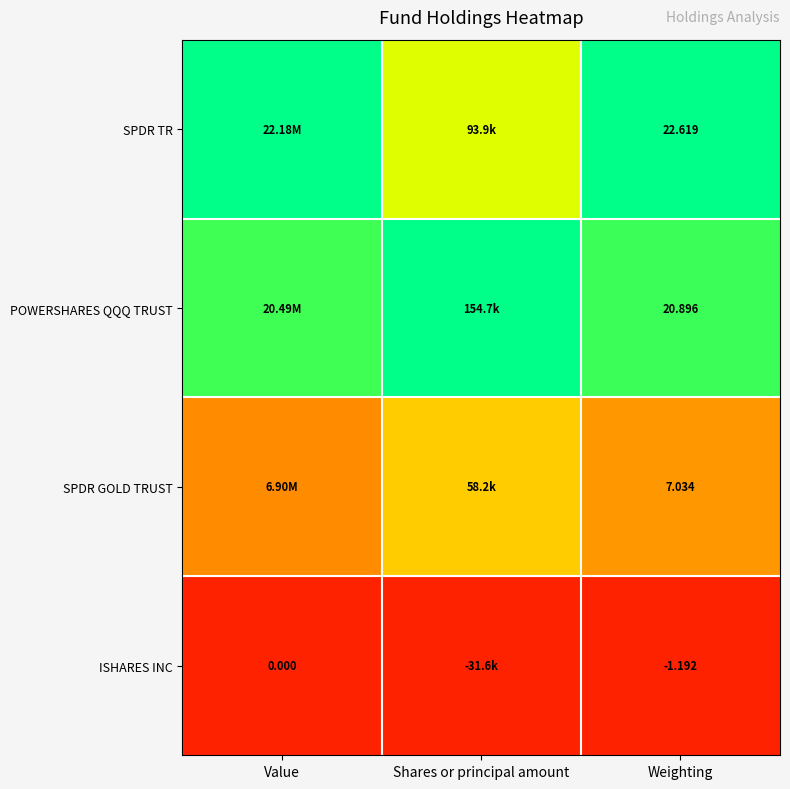

Rank the series at Weighting from highest to lowest value.

SPDR TR, POWERSHARES QQQ TRUST, SPDR GOLD TRUST, ISHARES INC